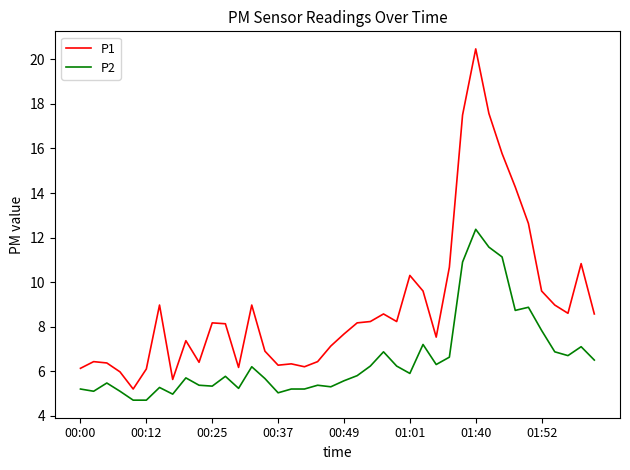

True or false: P1 and P2 cross at least once.

False